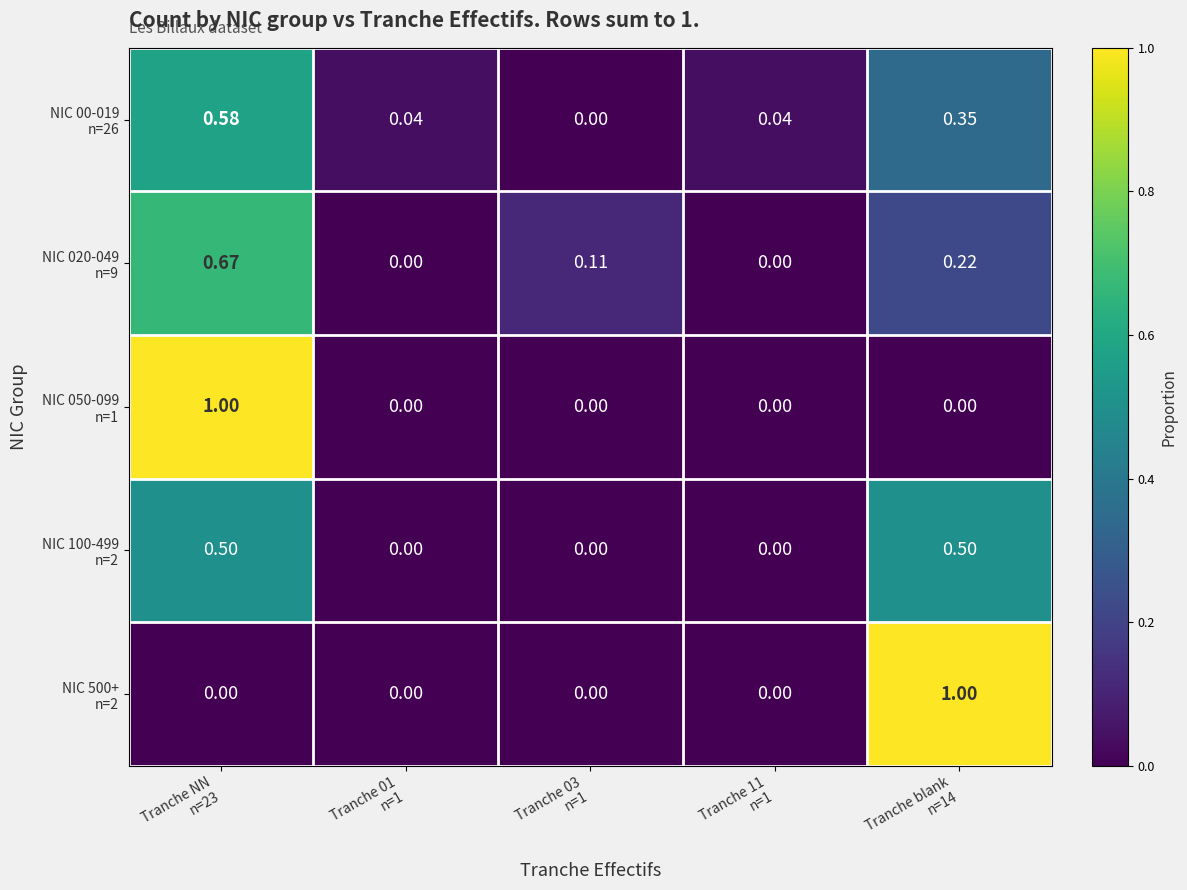

Which category has the highest value across all series?

Tranche NN
n=23